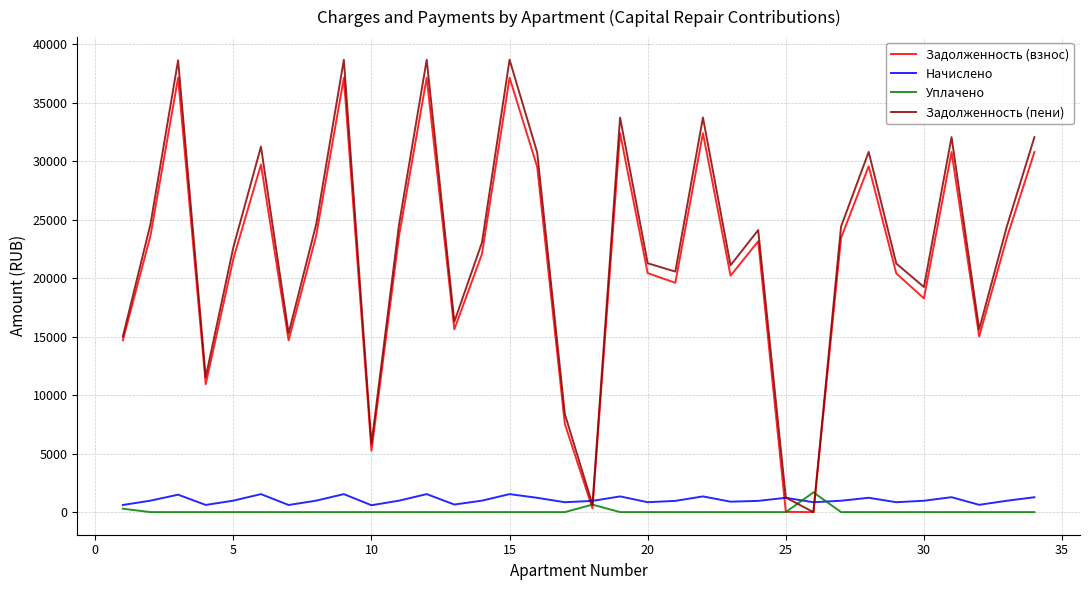

What is the highest value of the Уплачено series?

1689.0